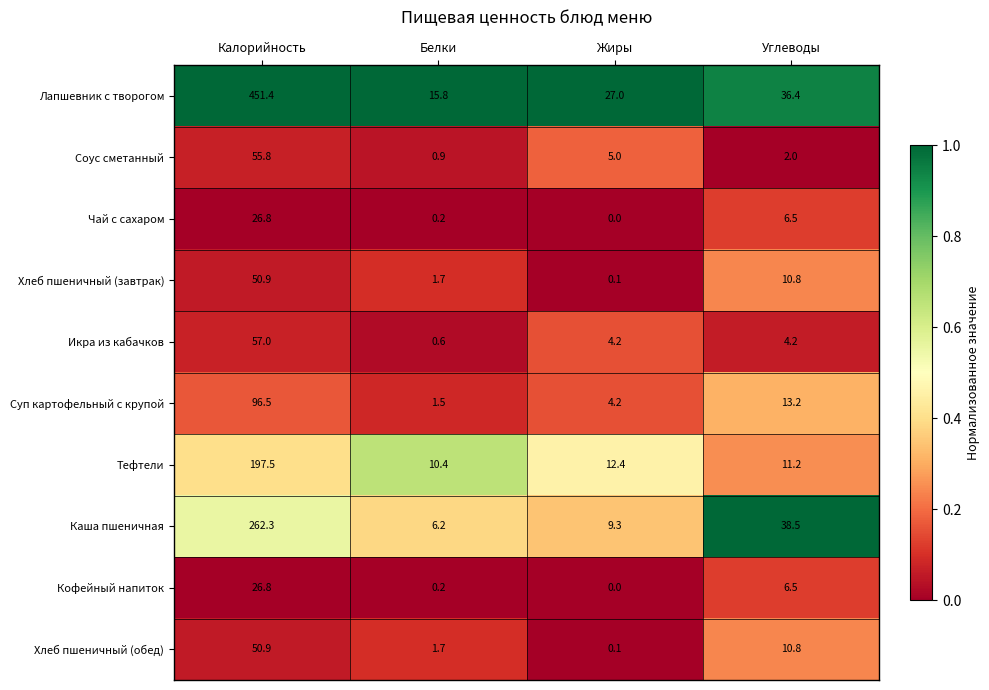

Where is Хлеб пшеничный (обед) nearest to the value 25?

Углеводы